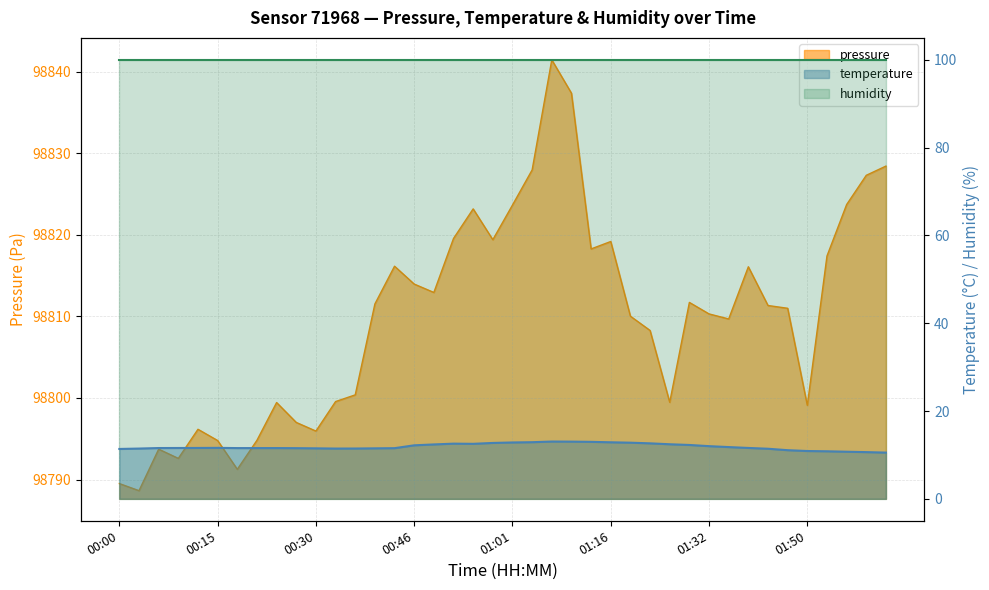

True or false: temperature and pressure intersect in this chart.

False